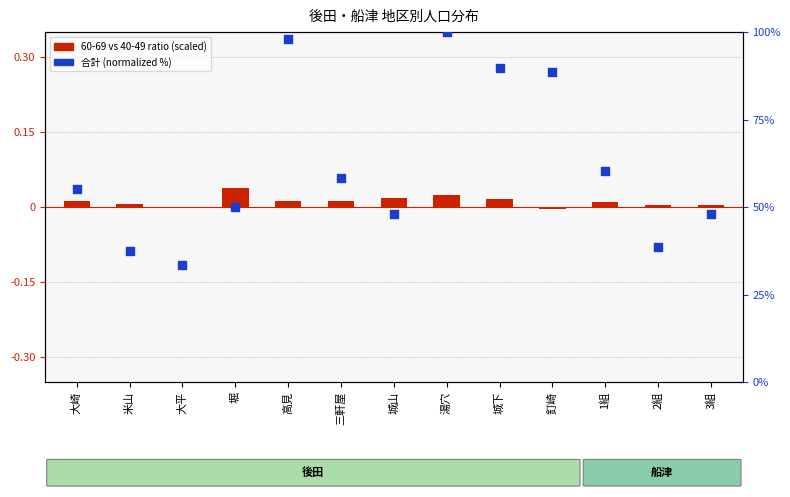

Which series contains the highest Y value?

合計 (normalized %)